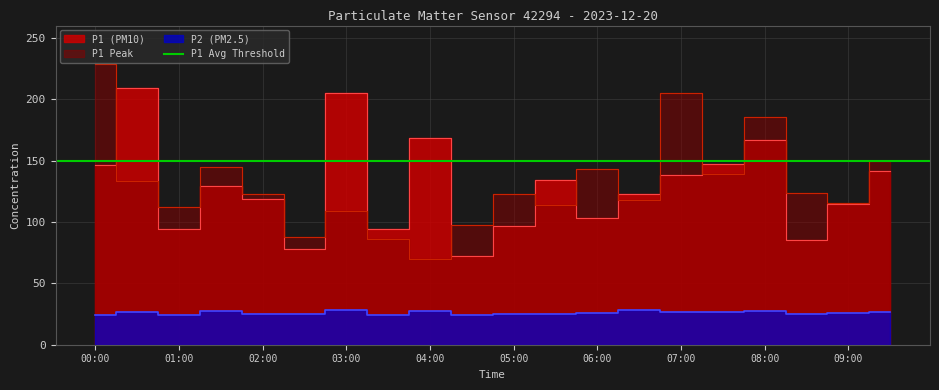

Which has a higher value, 04:30 or 08:00?

08:00